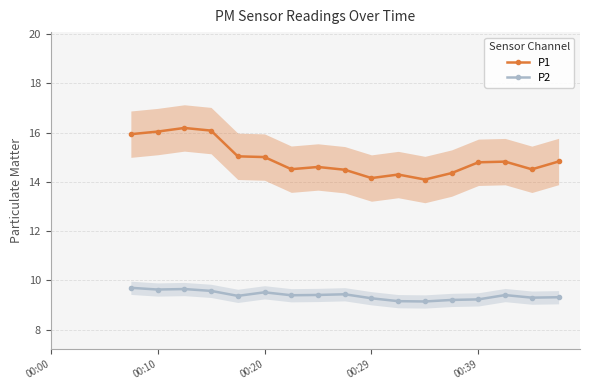

How many P2 values are between 9 and 10?

17